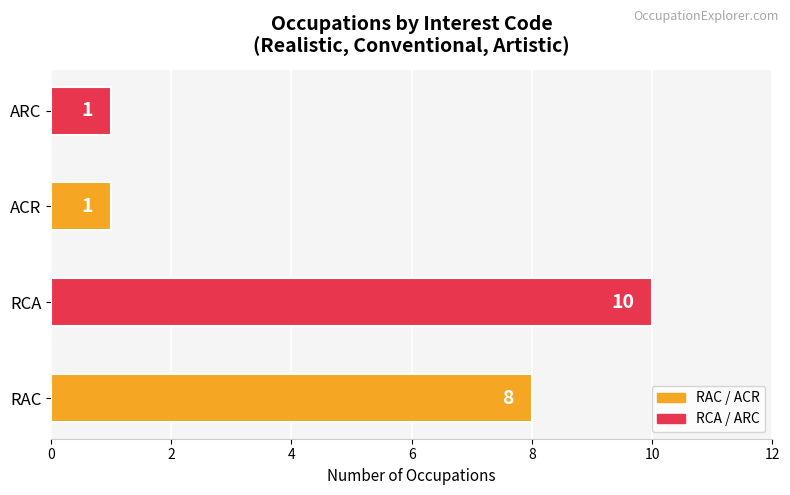

What is the difference between the second highest and minimum values?

7